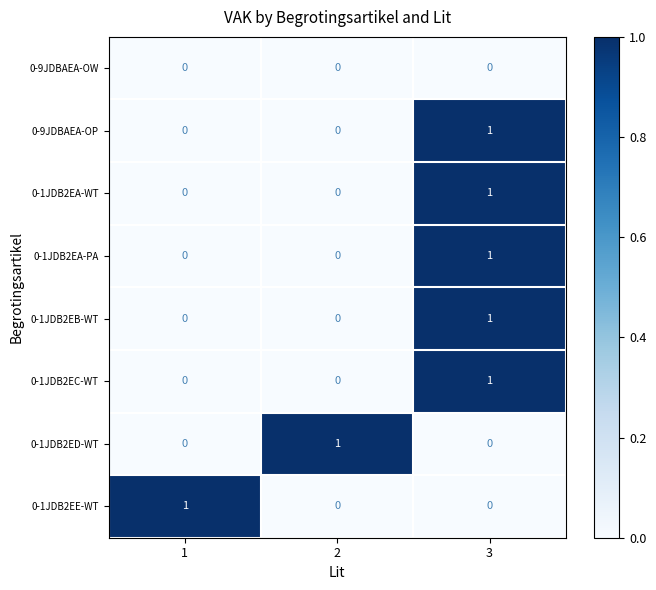

At which category is the sum across all series the highest?

3